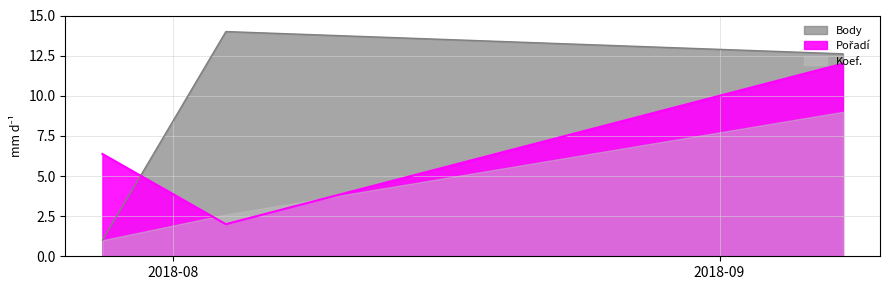

At which label does Body first exceed 12?

2018-08-04